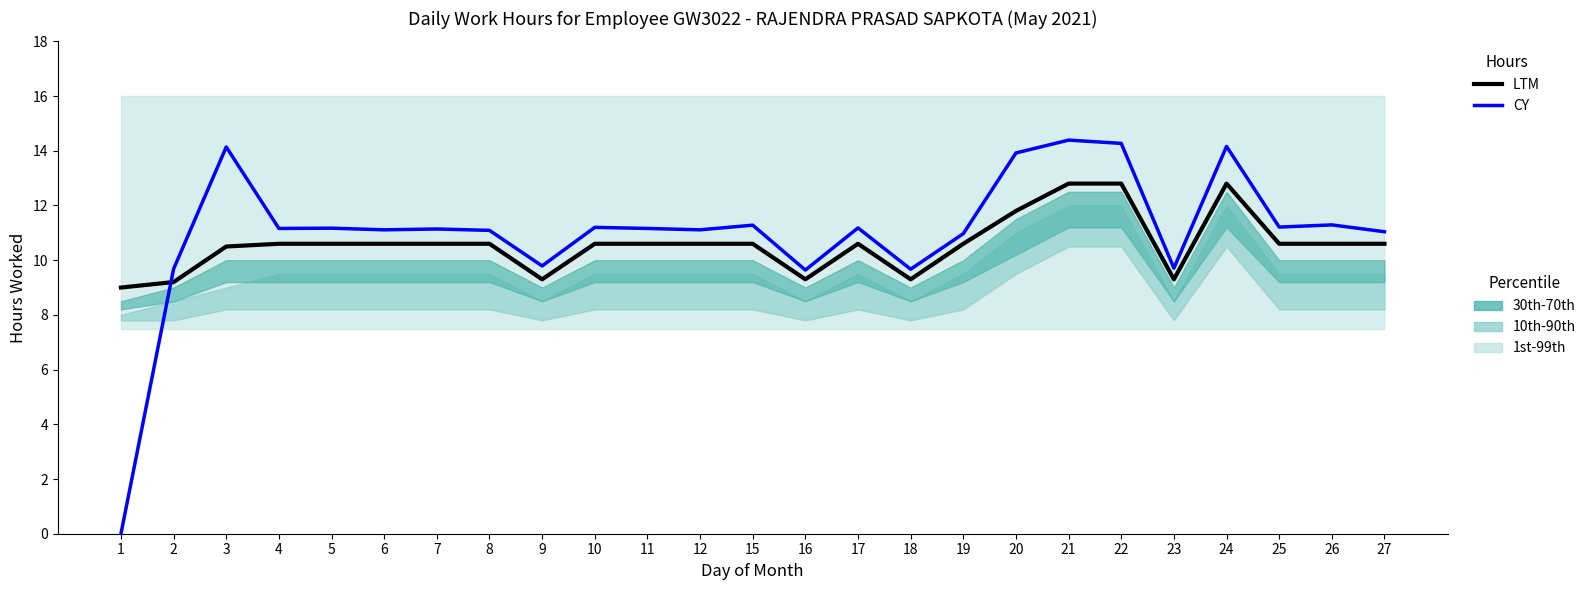

Reading left to right, transcribe all the data shown in this chart.

LTM: 1=9.0	2=9.2	3=10.5	4=10.6	5=10.6	6=10.6	7=10.6	8=10.6	9=9.3	10=10.6	11=10.6	12=10.6	15=10.6	16=9.3	17=10.6	18=9.3	19=10.6	20=11.8	21=12.8	22=12.8	23=9.3	24=12.8	25=10.6	26=10.6	27=10.6
CY: 1=0.0	2=9.7	3=14.1	4=11.2	5=11.2	6=11.1	7=11.1	8=11.1	9=9.8	10=11.2	11=11.2	12=11.1	15=11.3	16=9.6	17=11.2	18=9.7	19=11.0	20=13.9	21=14.4	22=14.3	23=9.7	24=14.2	25=11.2	26=11.3	27=11.0